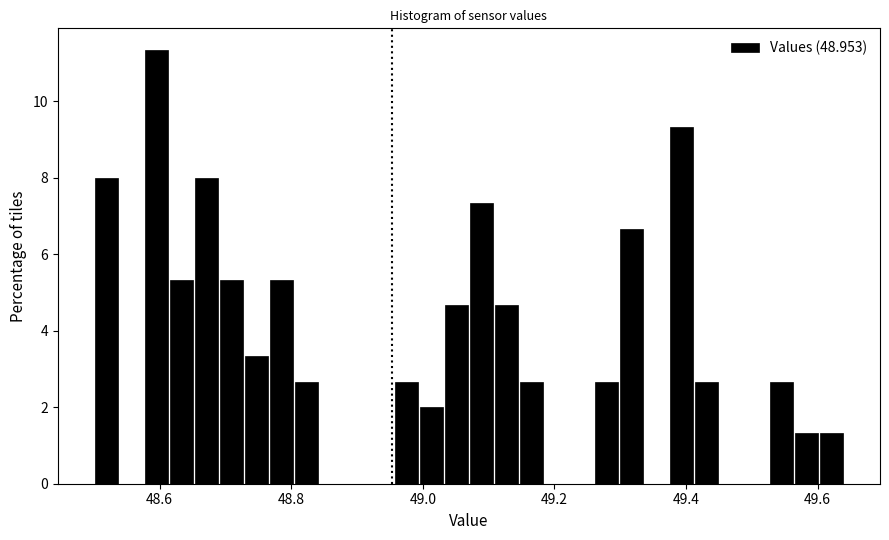

Read against the x-axis, roughly where is the centre of the tallest bar?

48.60